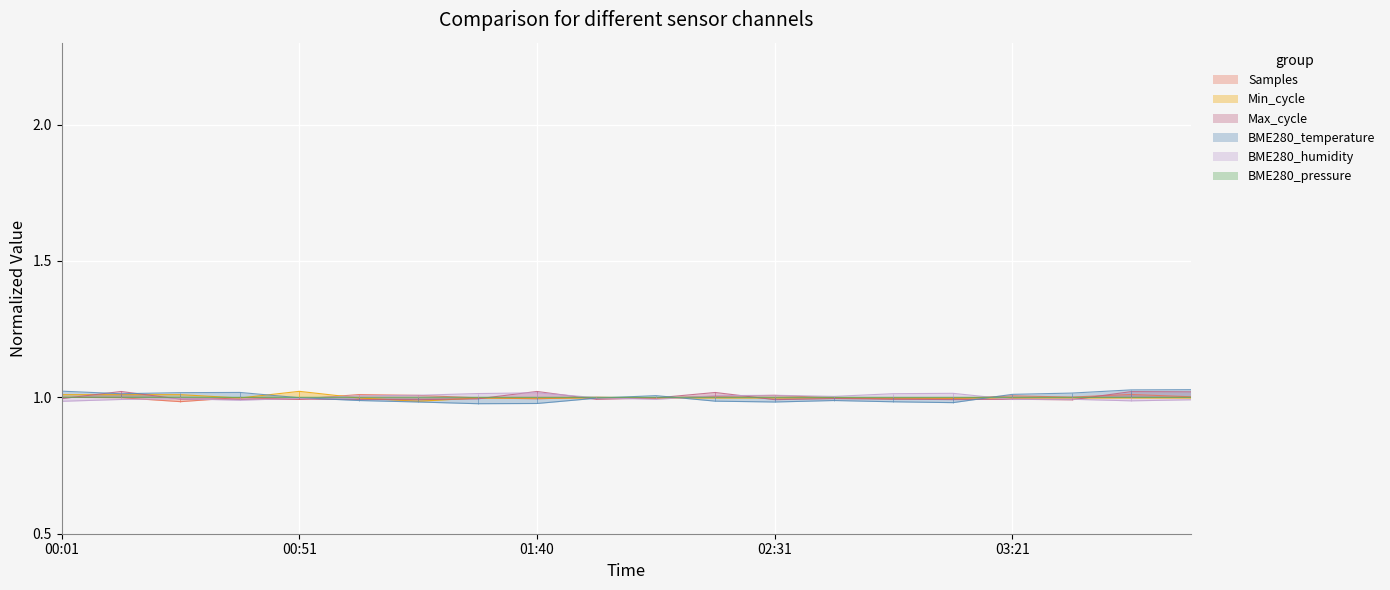

List the series in order of their peak value, highest first.

BME280_temperature, Min_cycle, Max_cycle, BME280_humidity, Samples, BME280_pressure